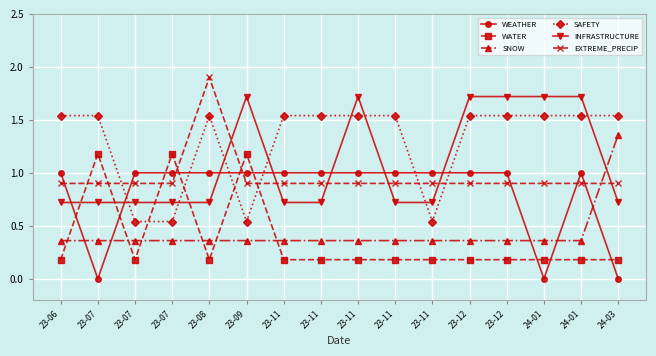

Is it true that WEATHER equals 1.6 at 23-07?

False